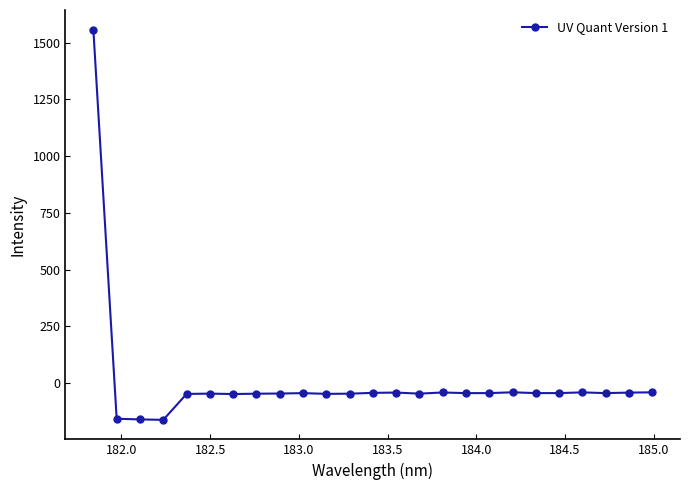

What is the value of the 6th point from the left?

-46.0